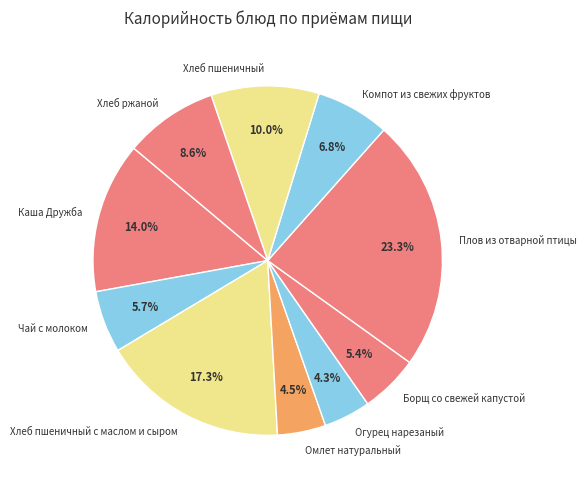

What is the ratio of the value at Компот из свежих фруктов to the value at Плов из отварной птицы?

0.3